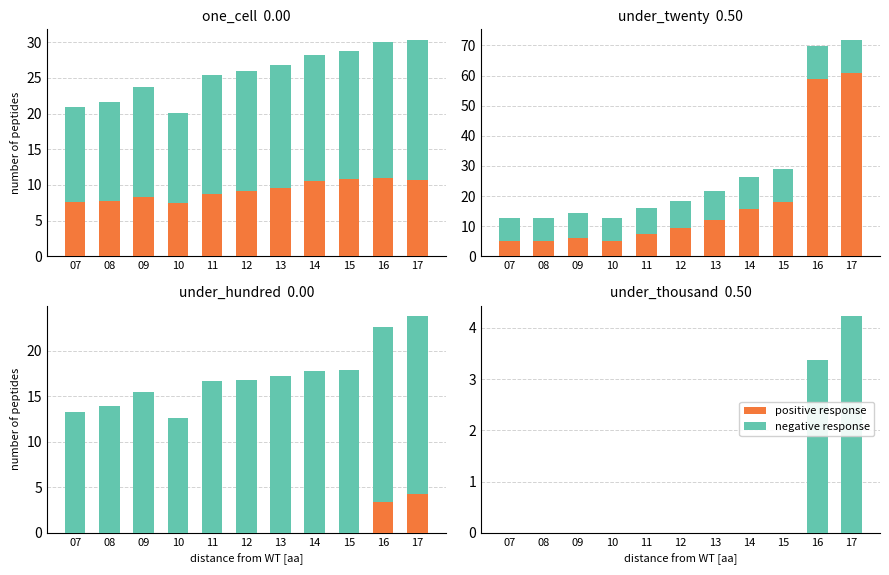

True or false: negative response has a value of 1.4 at 17.

False